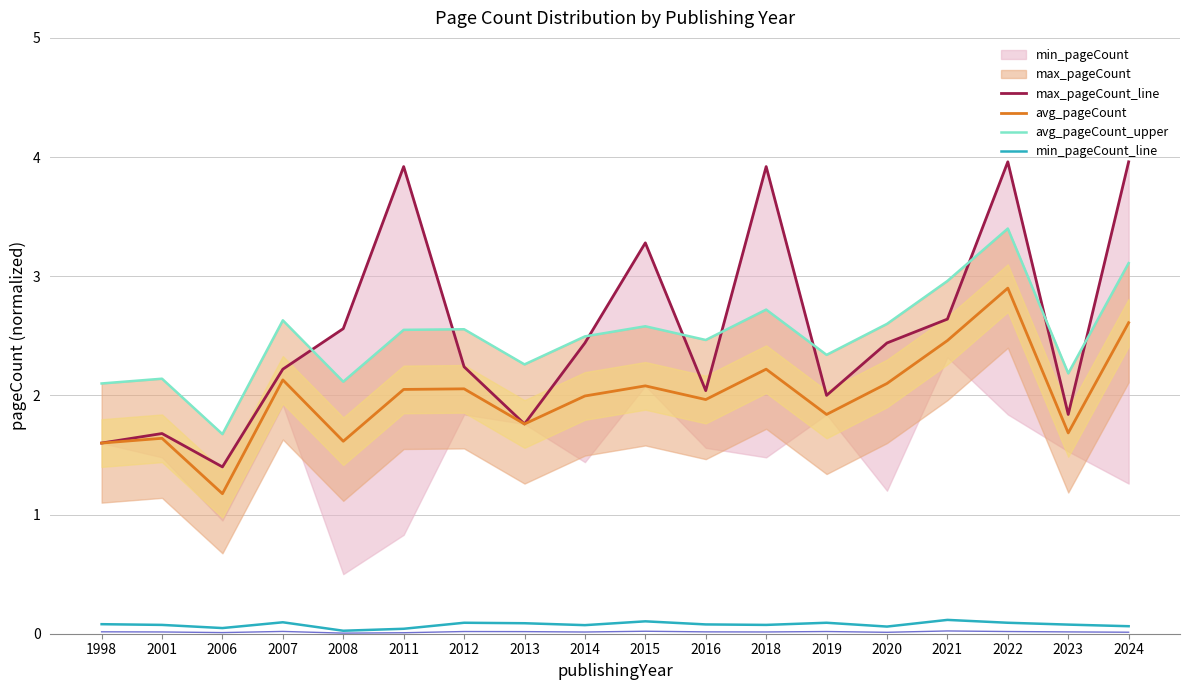

List the labels in order of avg_pageCount_upper value, smallest first.

2006, 1998, 2008, 2001, 2023, 2013, 2019, 2016, 2014, 2011, 2012, 2015, 2020, 2007, 2018, 2021, 2024, 2022